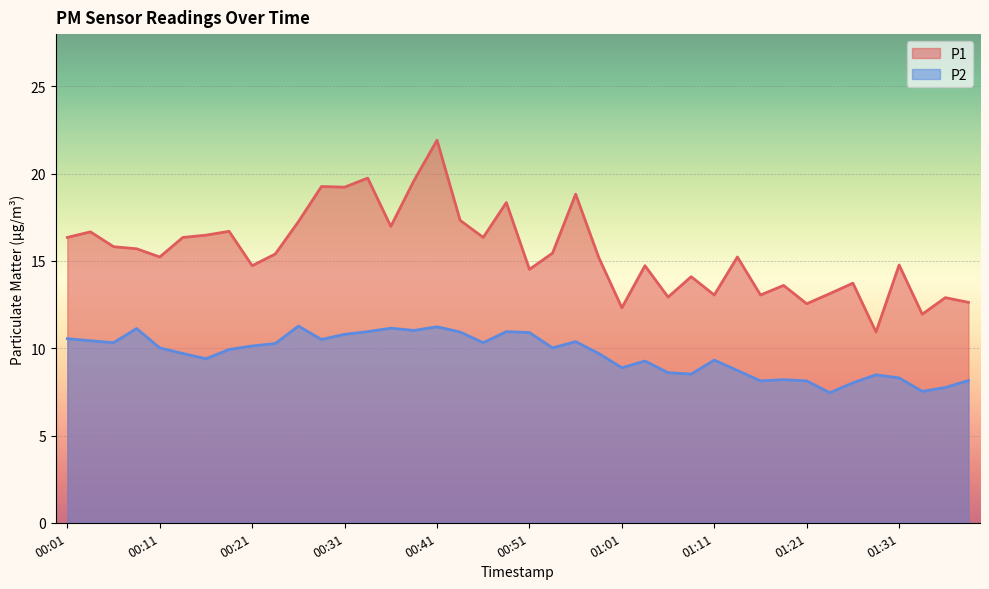

Rank the series at 00:41 from lowest to highest value.

P2, P1